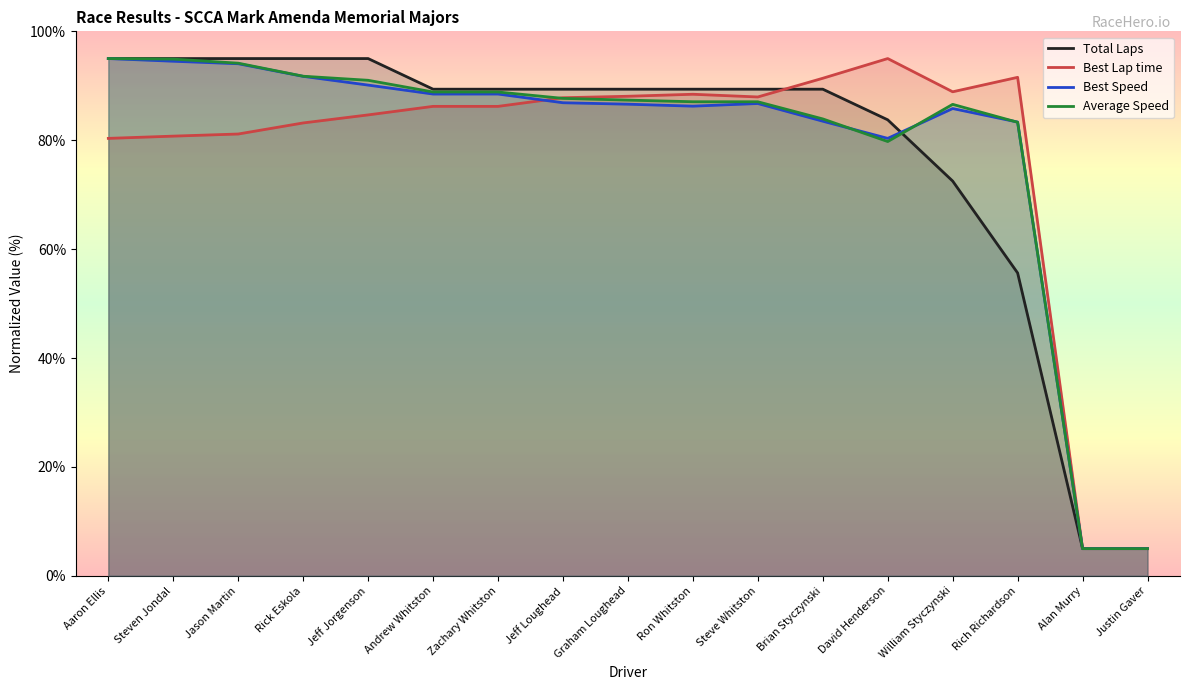

The Total Laps series shows 48.5 at Aaron Ellis. True or false?

False